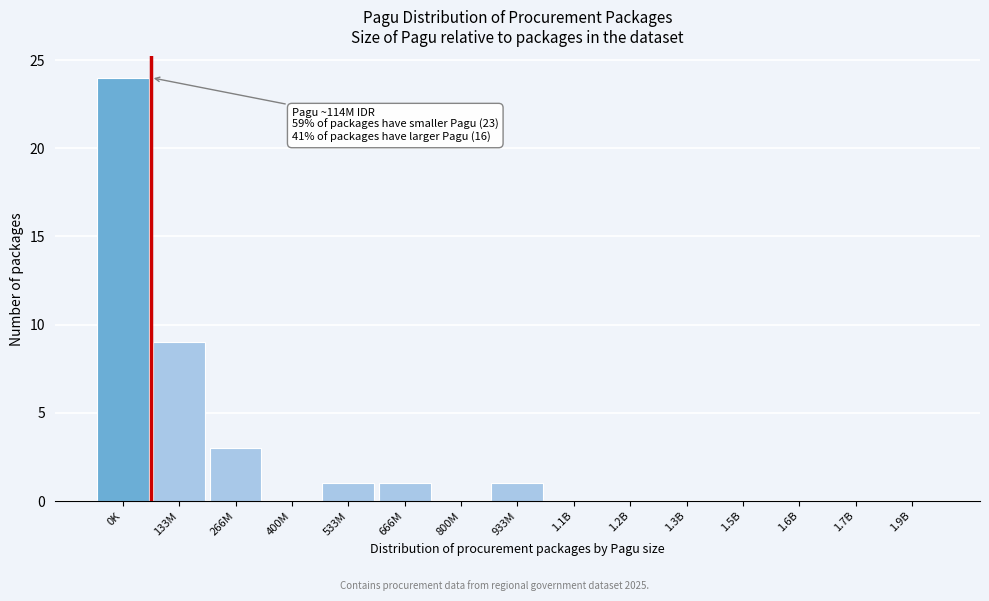

Reading left to right, list all the values displayed in this chart.

0K=24	133M=9	266M=3	400M=0	533M=1	666M=1	800M=0	933M=1	1.1B=0	1.2B=0	1.3B=0	1.5B=0	1.6B=0	1.7B=0	1.9B=0